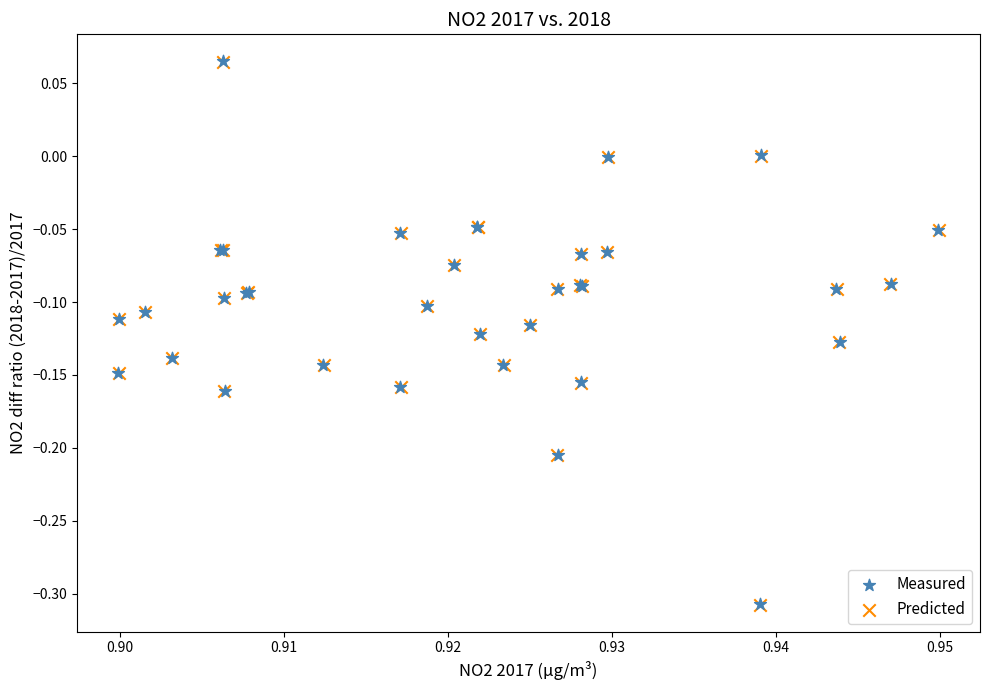

What are all the series names shown in the legend?

Measured, Predicted